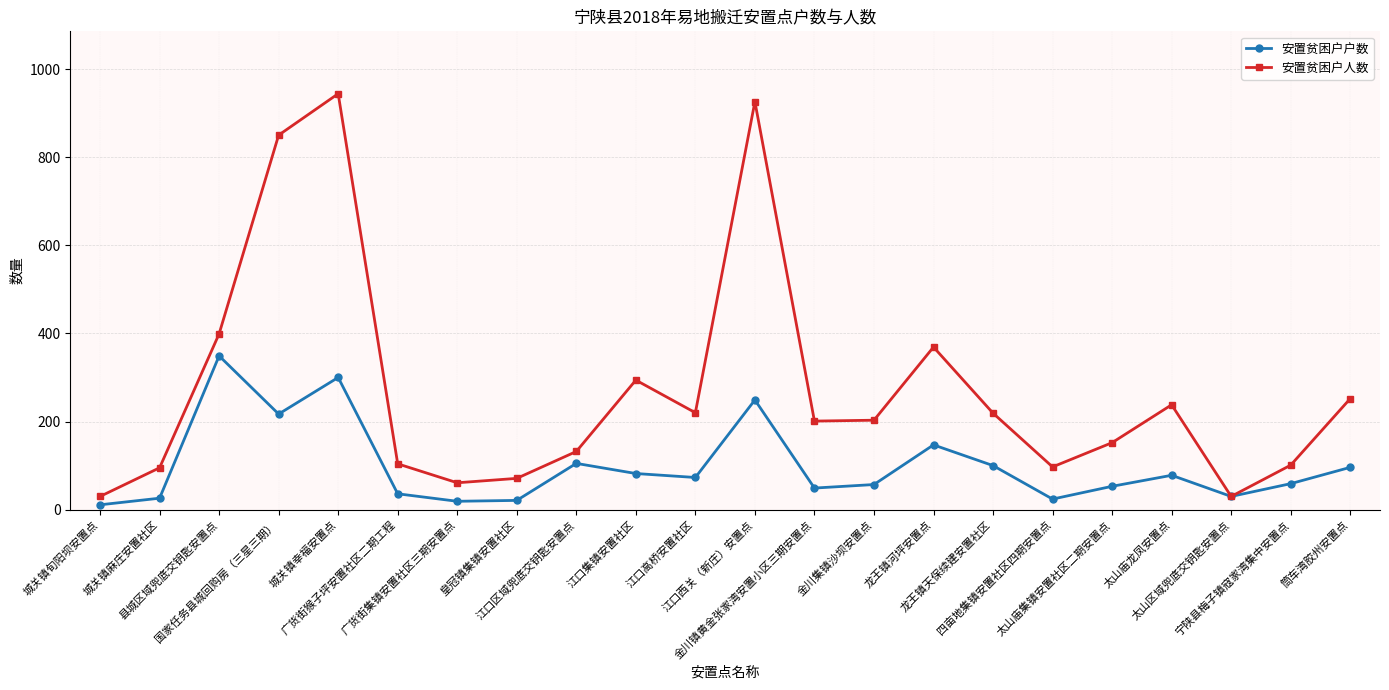

Which series has the widest spread of values?

安置贫困户人数